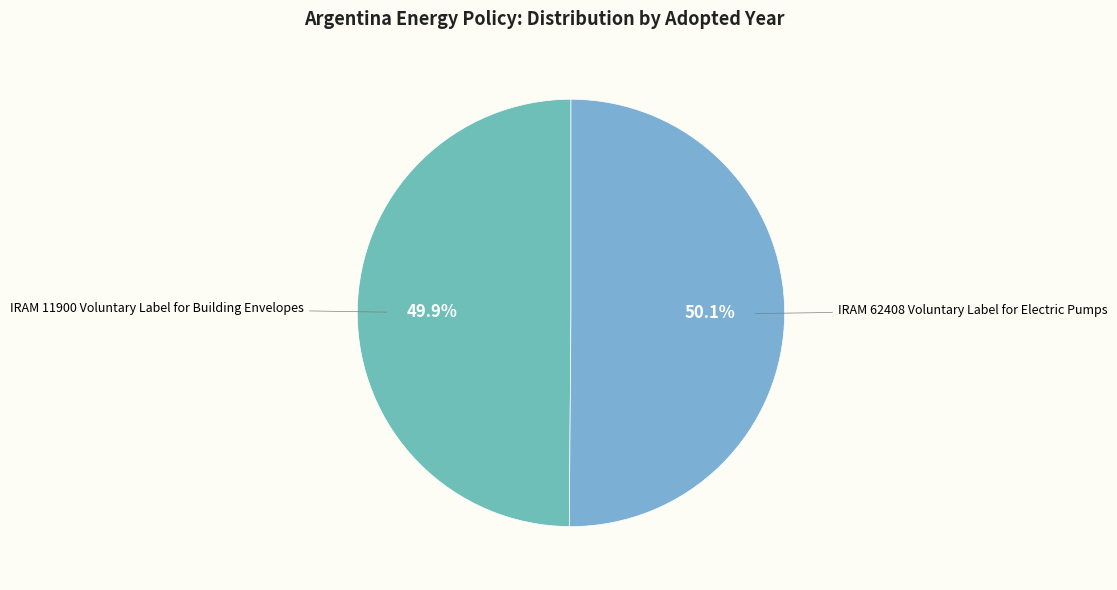

What percentage do IRAM 11900 Voluntary Label for Building Envelopes and IRAM 62408 Voluntary Label for Electric Pumps together represent?

100.0%